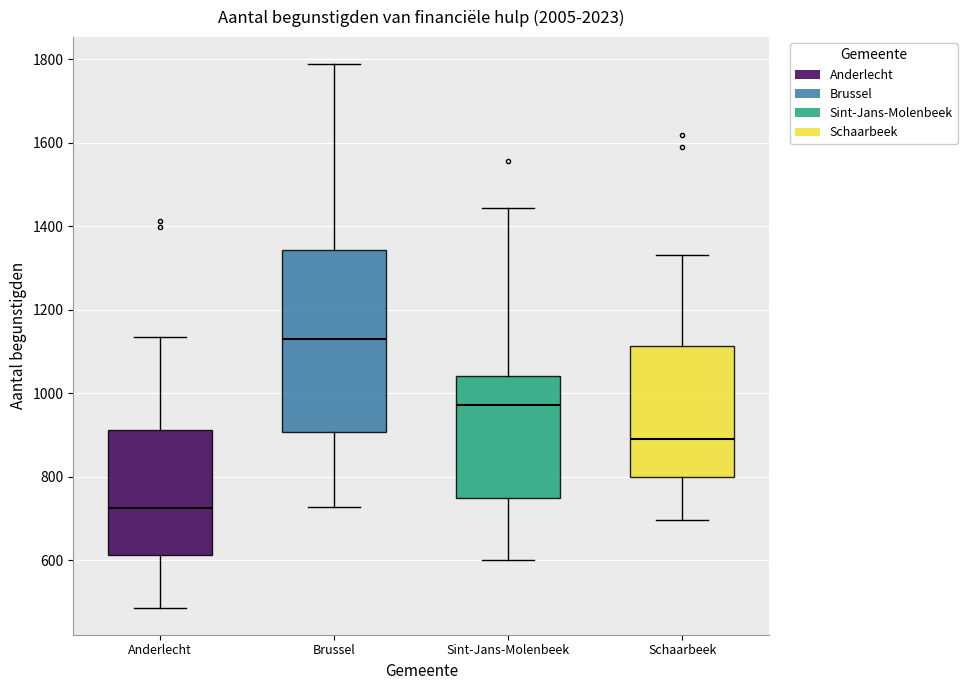

Reading left to right, transcribe this box plot: for each box, give where its median line is, the range the box spans, and where its two whiskers end, as read against the y-axis. The values are not printed on the chart, so give them approximately, as read against the axis.

Anderlecht: median 720, box 620 to 920, whiskers 480 to 1140
Brussel: median 1140, box 900 to 1340, whiskers 720 to 1780
Sint-Jans-Molenbeek: median 980, box 740 to 1040, whiskers 600 to 1440
Schaarbeek: median 900, box 800 to 1120, whiskers 700 to 1340